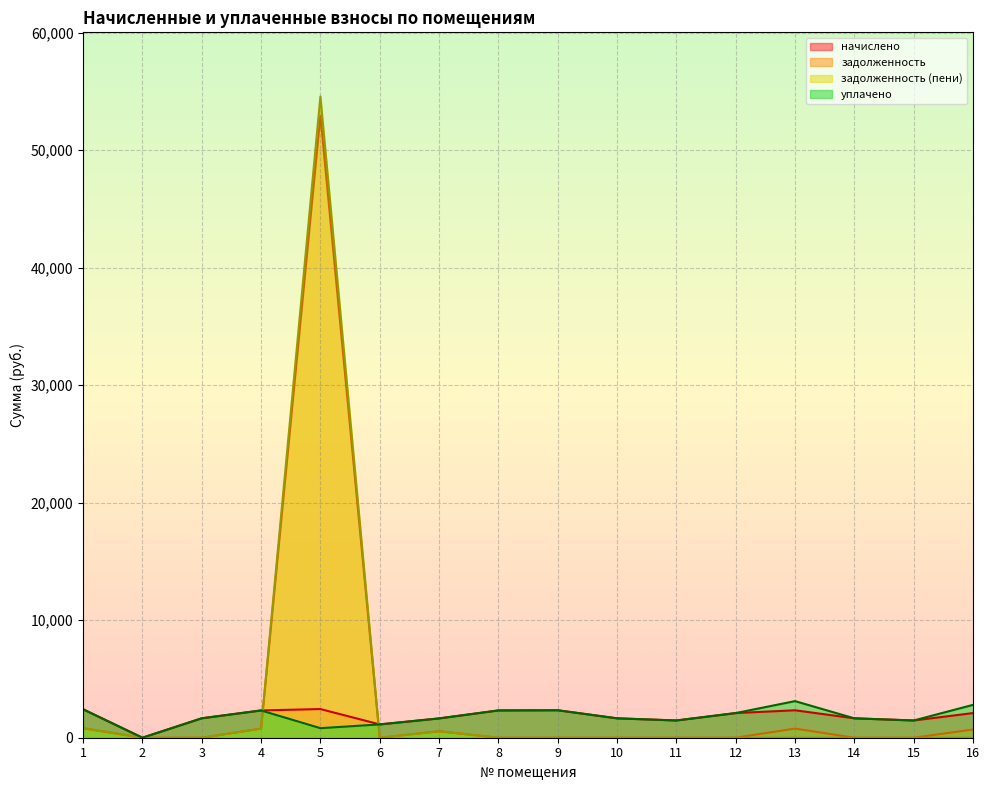

Rank the series at 15 from lowest to highest value.

задолженность, задолженность (пени), начислено, уплачено